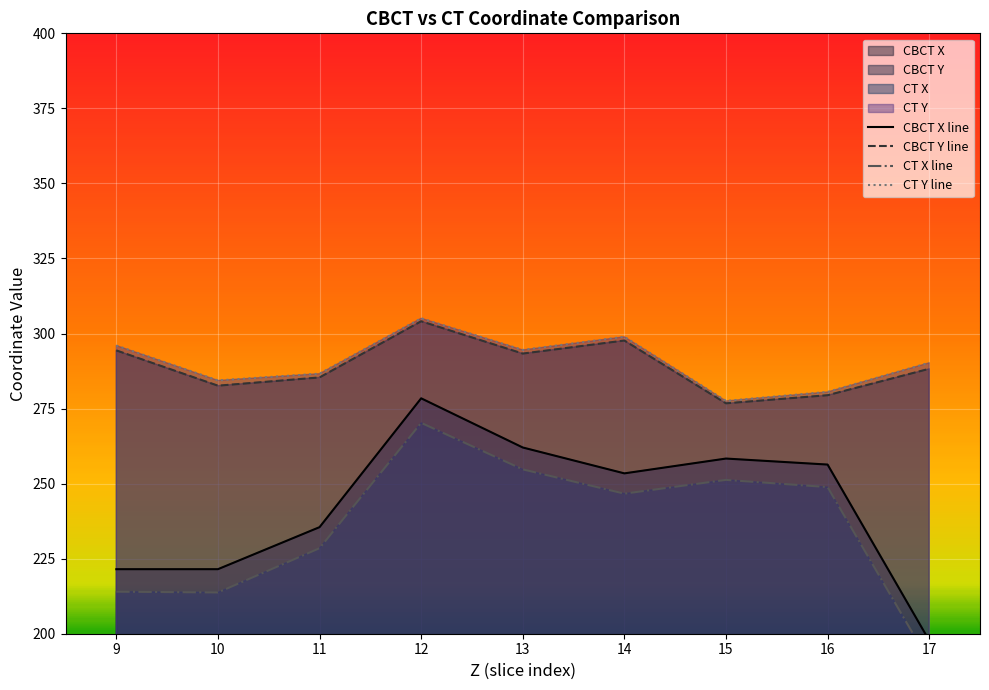

True or false: CT Y line and CBCT Y line intersect in this chart.

False